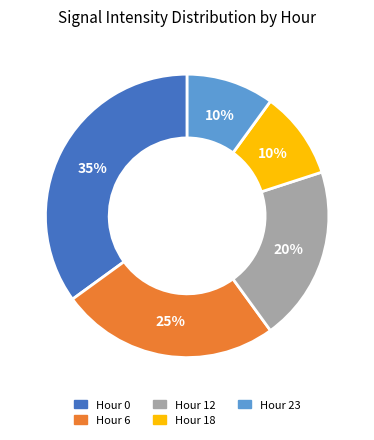

Do Hour 0 and Hour 23 together represent more than half of the pie?

No